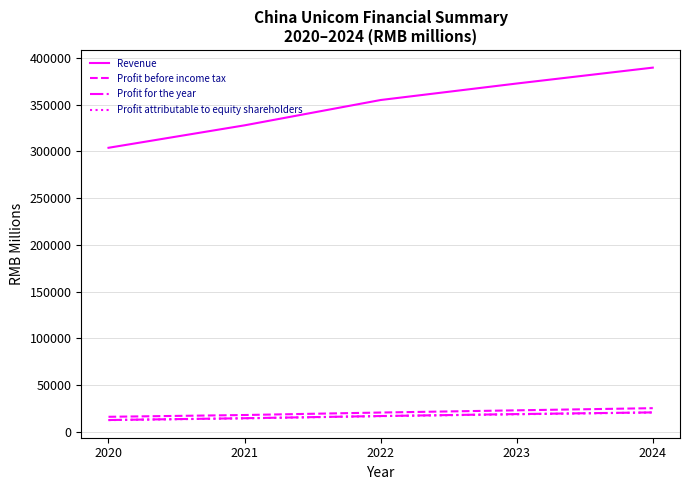

What are all the series names shown in the legend?

Revenue, Profit before income tax, Profit for the year, Profit attributable to equity shareholders